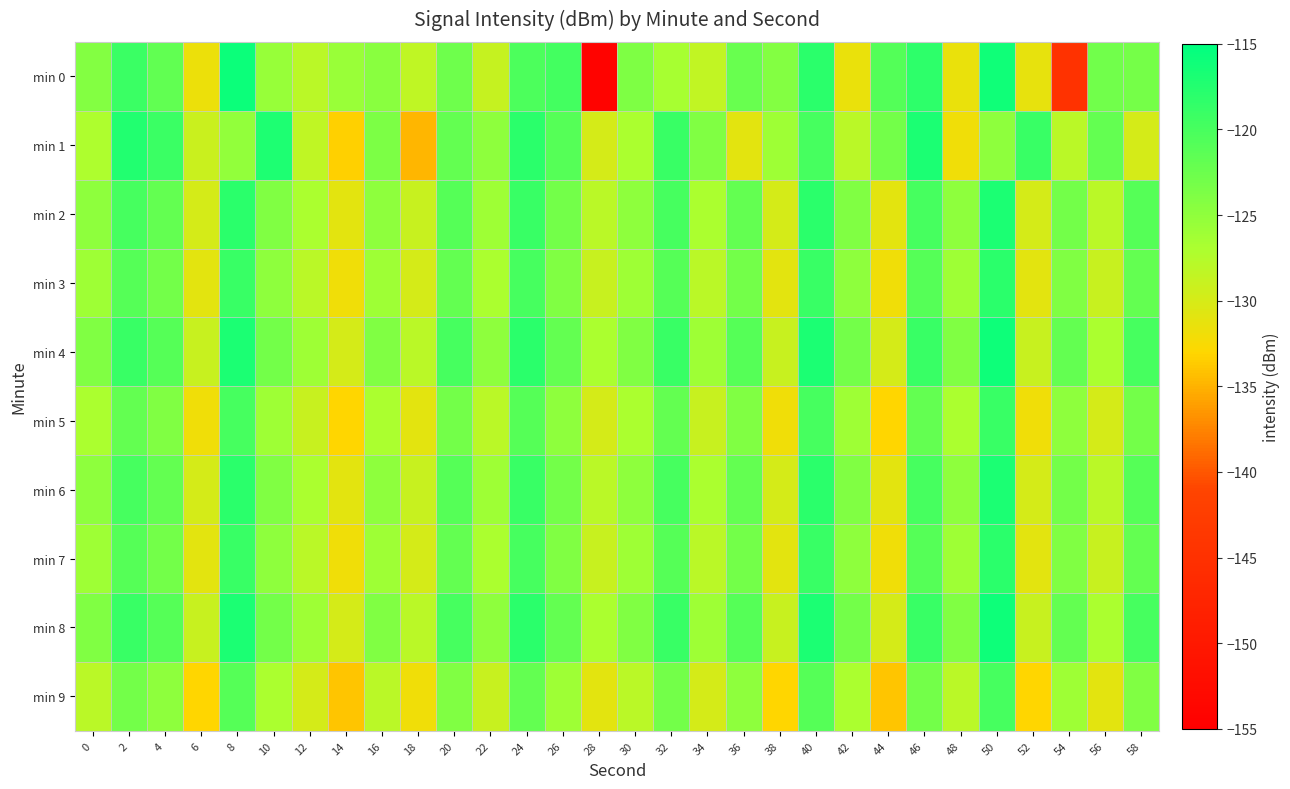

What is the total value across all series at 48?

-1268.5